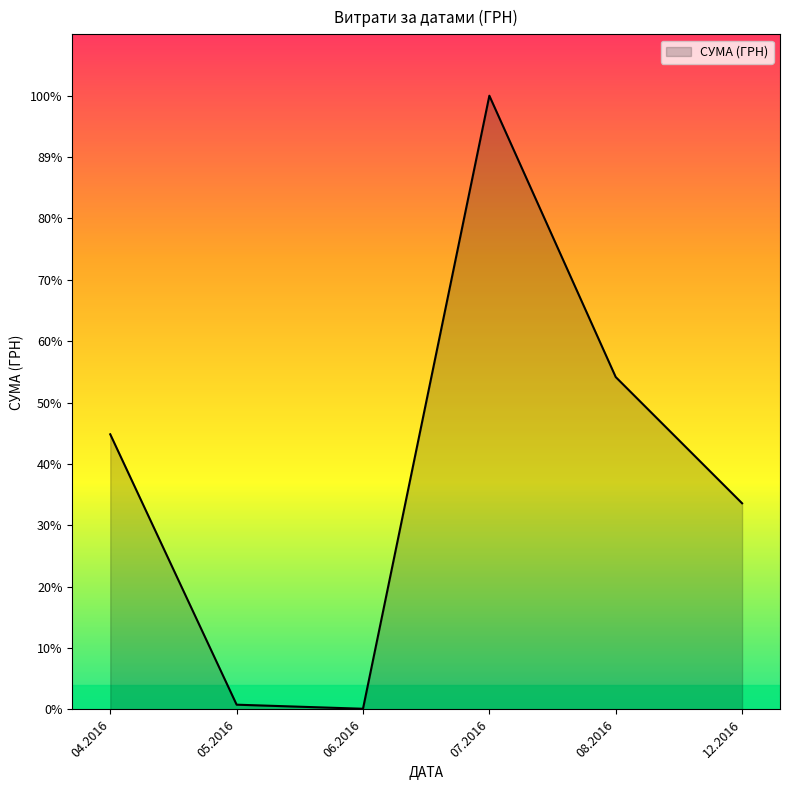

Does the chart have visible grid lines?

No